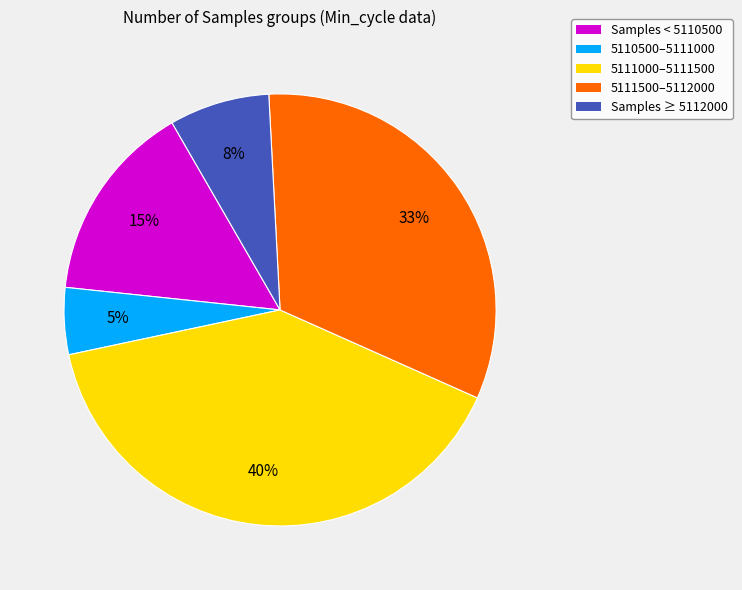

How many segments does this pie chart have?

5